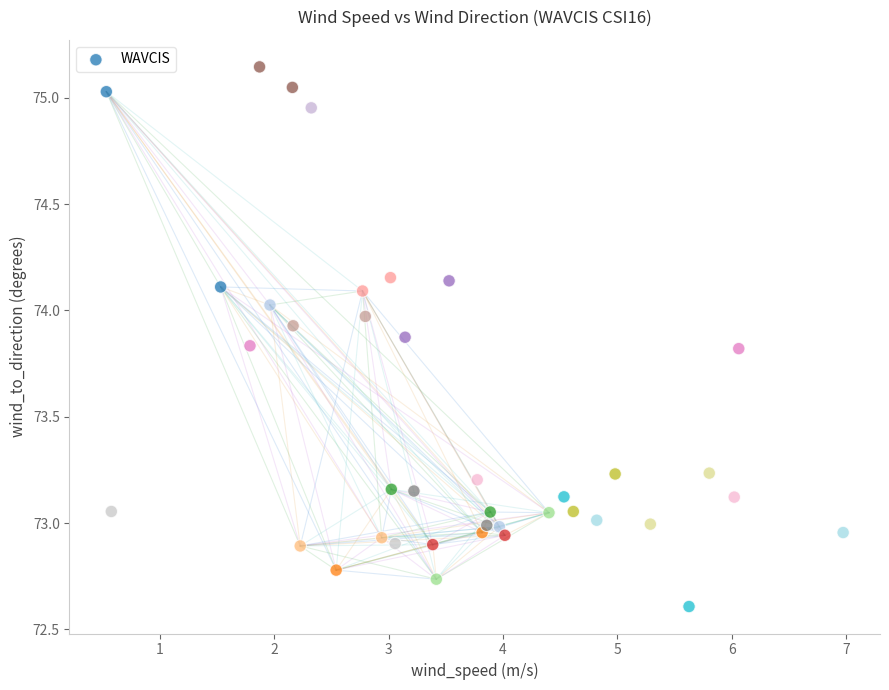

What is the range of Y values (max minus min)?

2.5